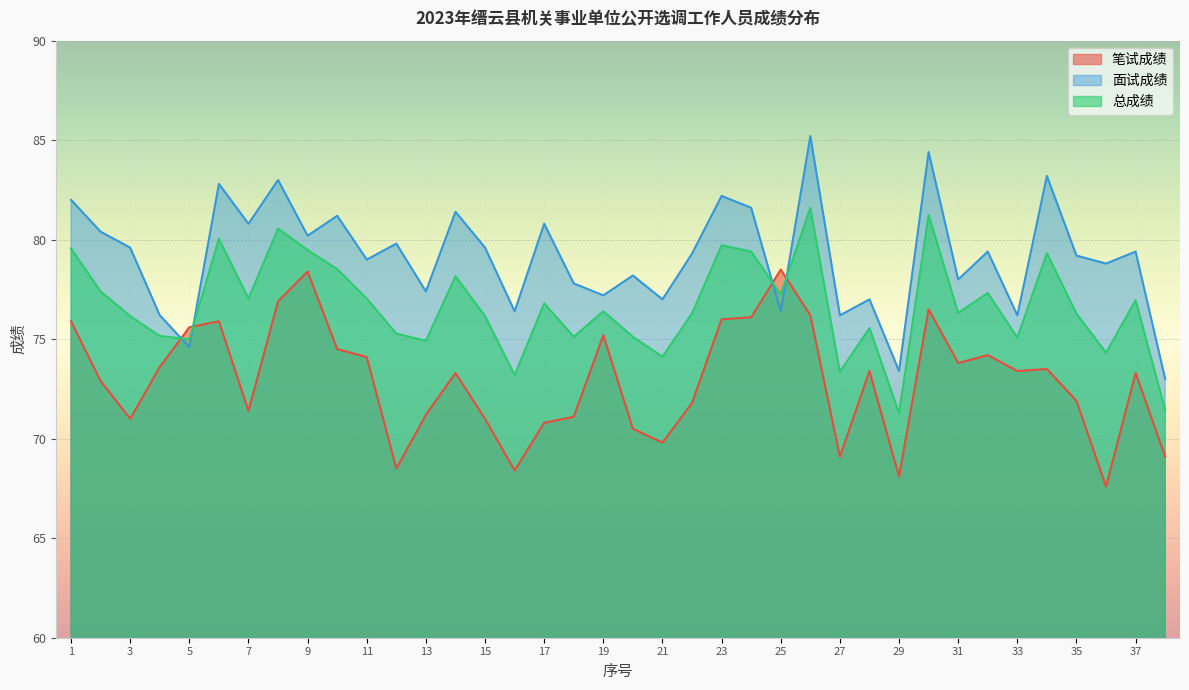

Is it true that 面试成绩 equals 78.2 at 20?

True